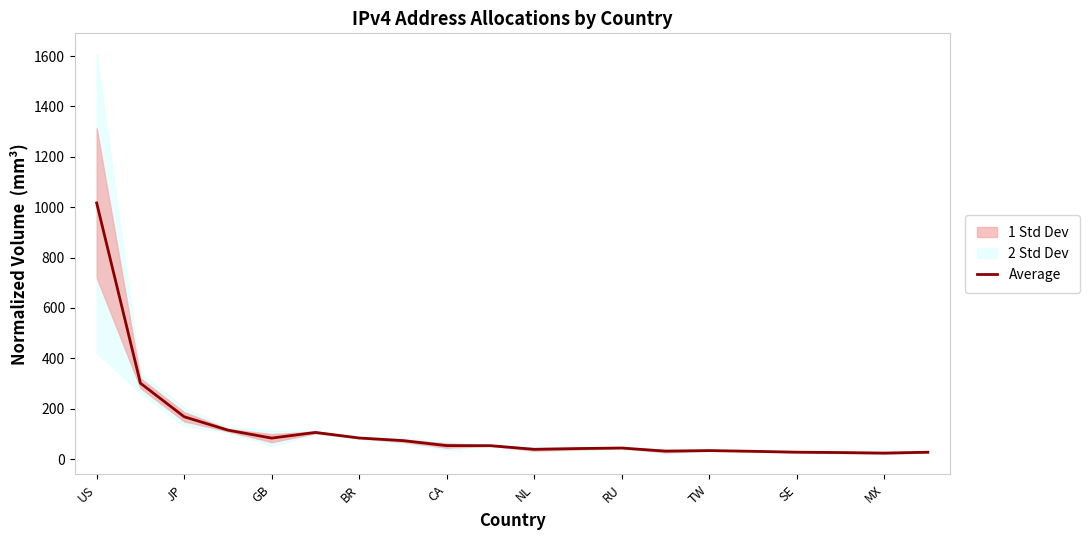

True or false: Average has a value of 83.2 at GB.

True